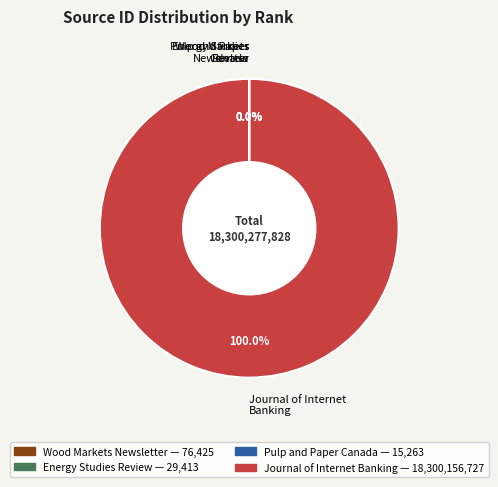

Is there a majority slice in this chart?

Yes